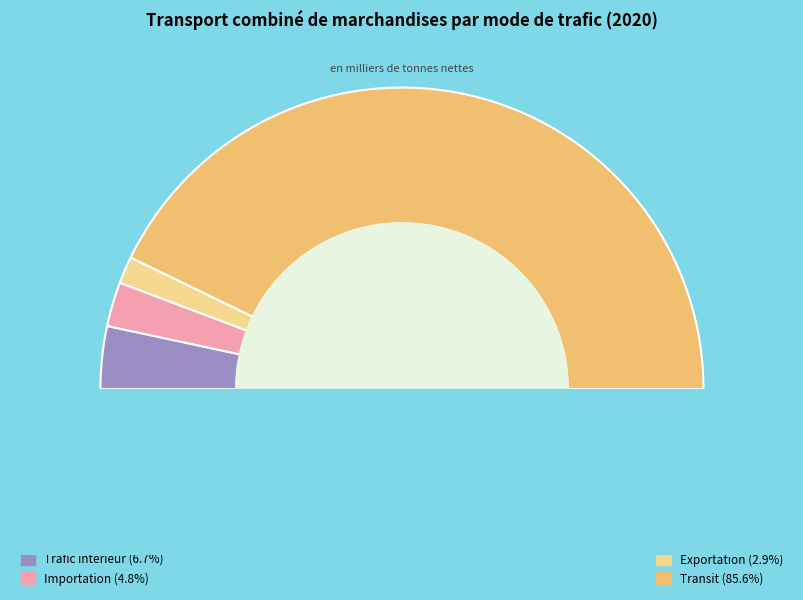

Rank the categories by value from lowest to highest.

Exportation, Importation, Trafic intérieur, Transit